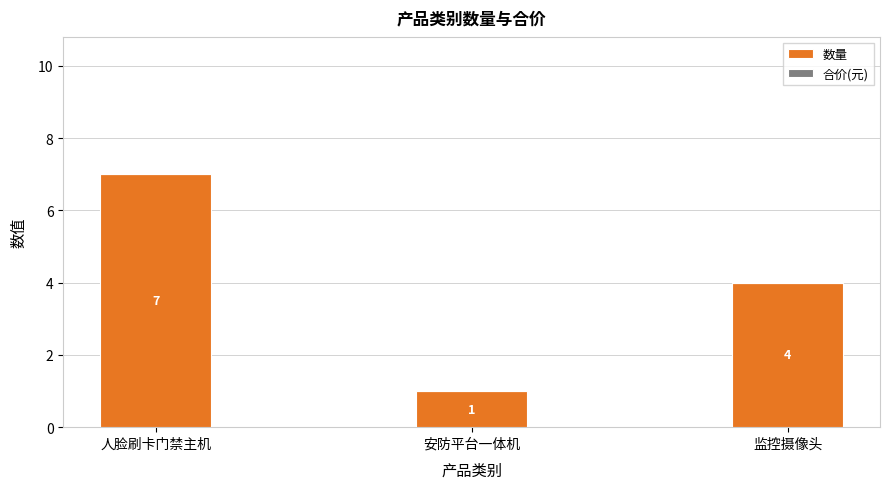

Does the chart contain any negative values?

No